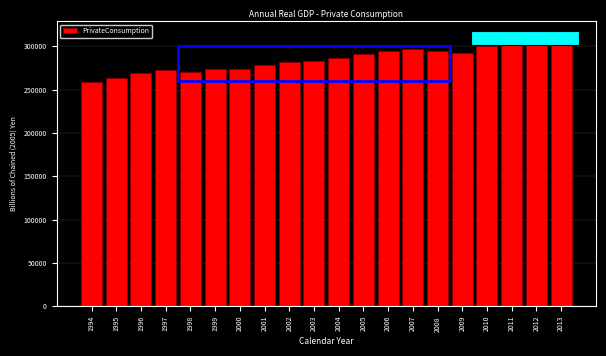

What is the minimum value shown in the chart?

259352.5